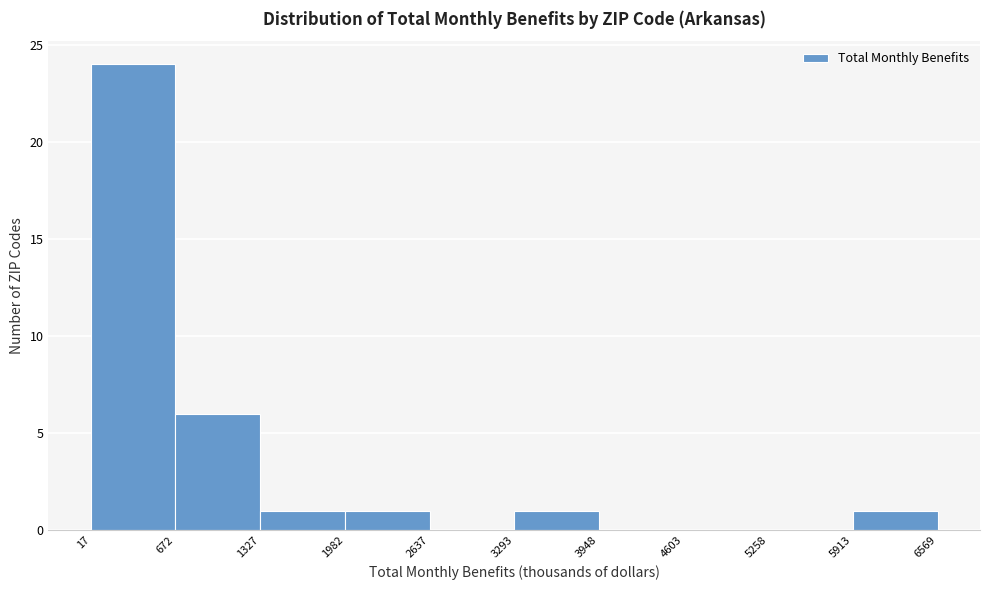

Reading left to right, list every bar in this chart as the range it spans on the x-axis followed by its height. The values are not printed on the chart, so give them approximately, as read against the axis.

17 to 672: 24
672 to 1327: 6
1327 to 1982: 1
1982 to 2637: 1
2637 to 3293: 0
3293 to 3948: 1
3948 to 4603: 0
4603 to 5258: 0
5258 to 5913: 0
5913 to 6569: 1